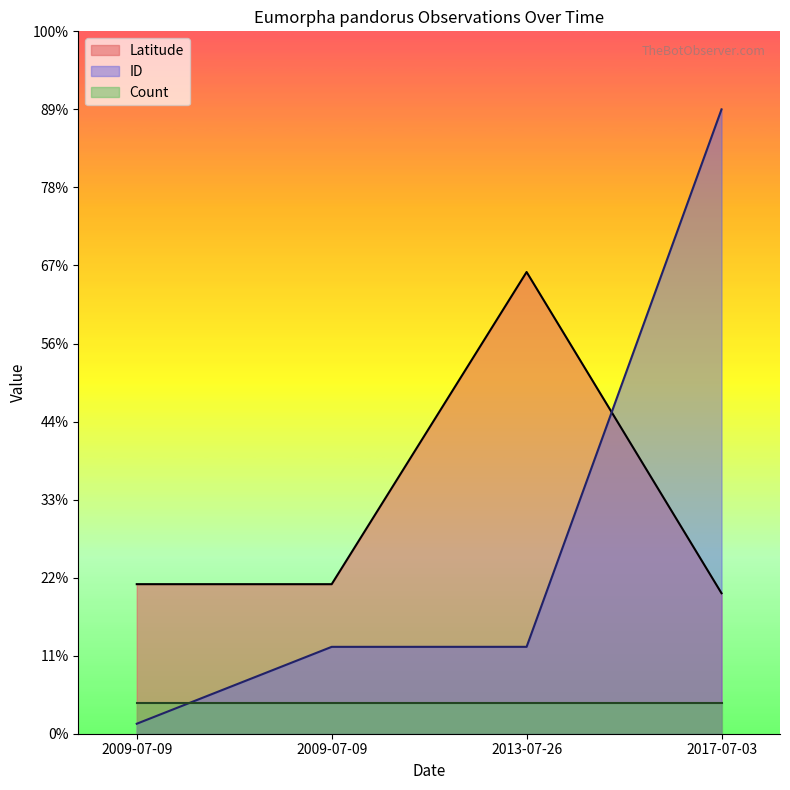

Does the chart have visible grid lines?

No